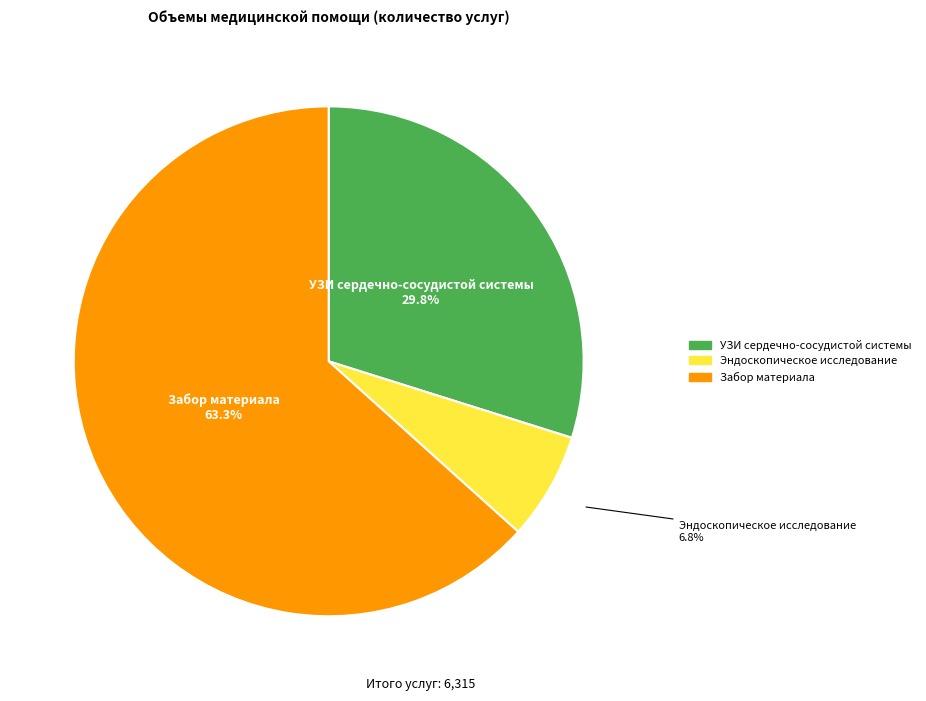

Is there any slice that represents more than half of the pie?

Yes